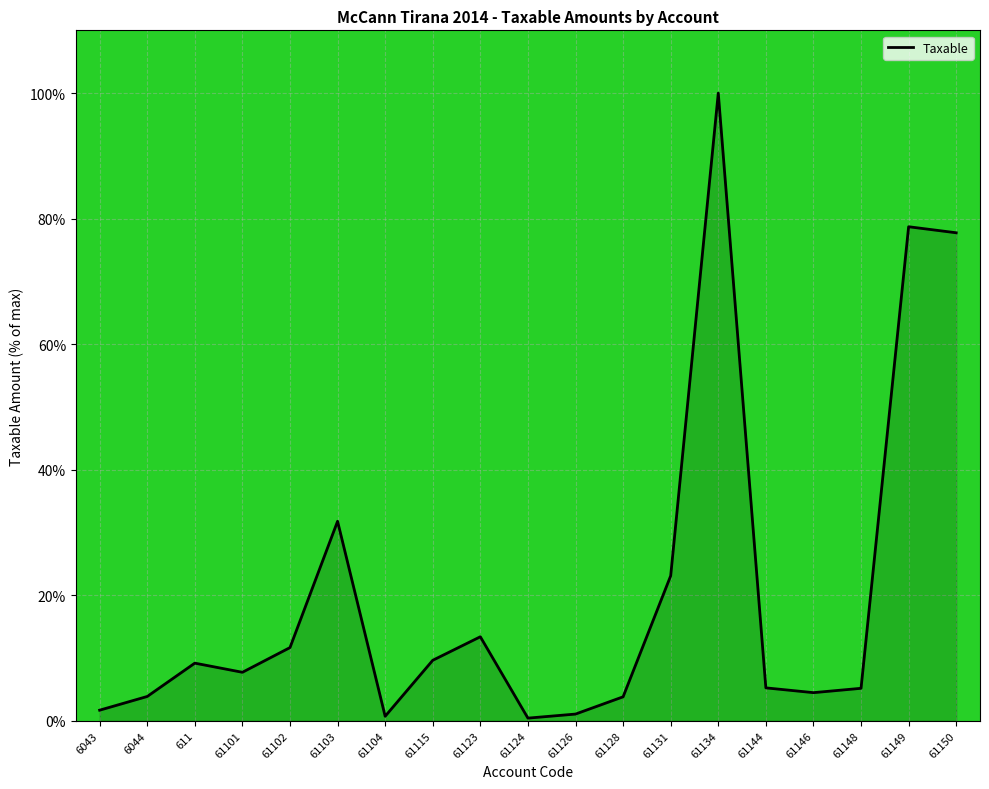

True or false: there are more than 1 points higher than both neighbors.

True